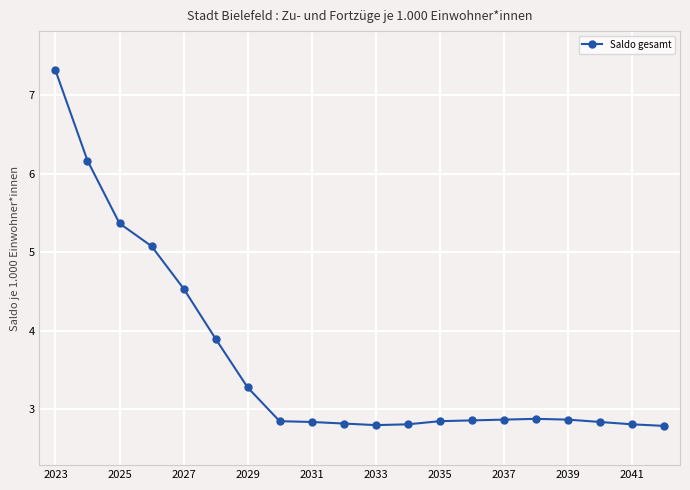

What is the smallest value displayed?

2.8